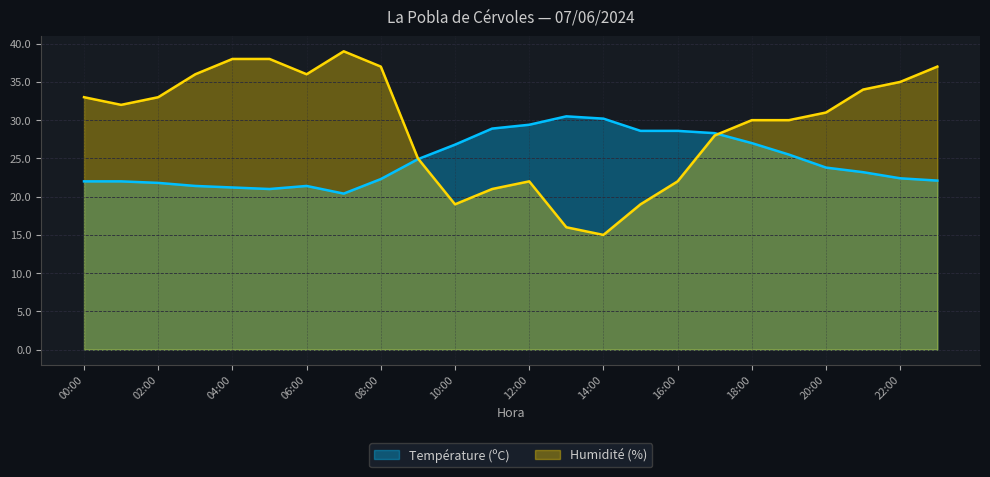

Which series has the widest spread of values?

Humidité (%)